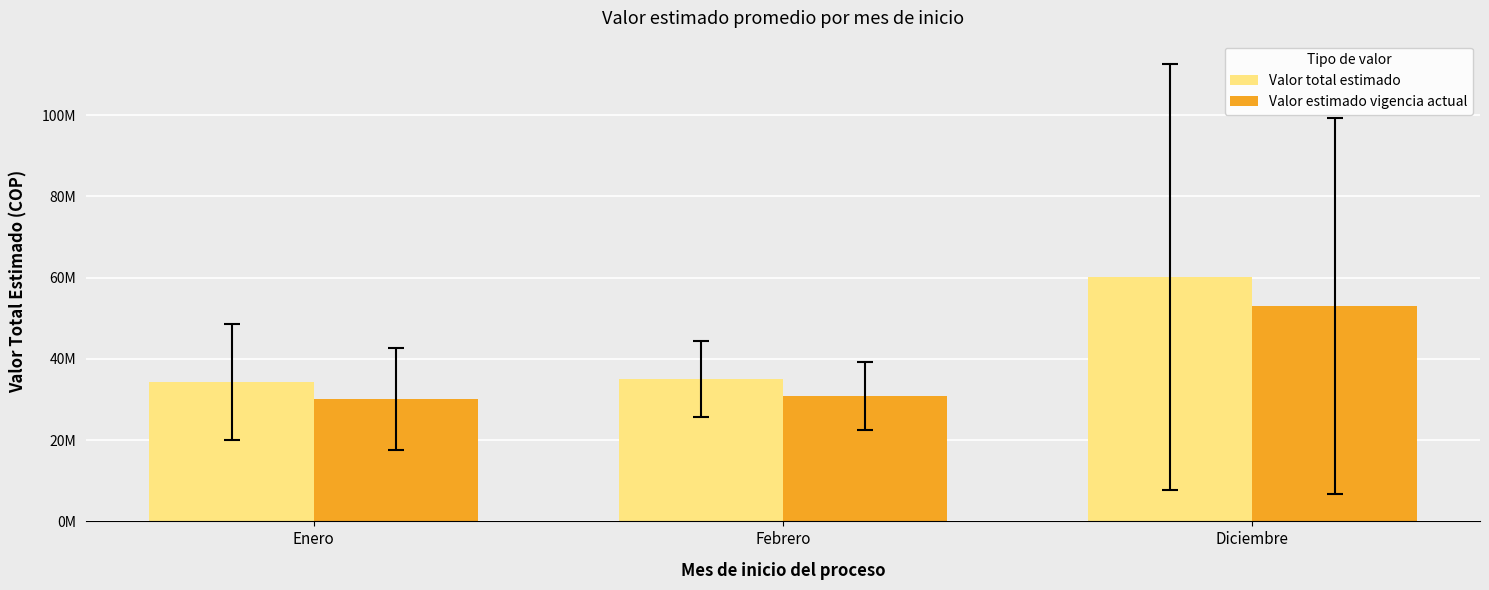

Does the chart contain stacked bars?

No